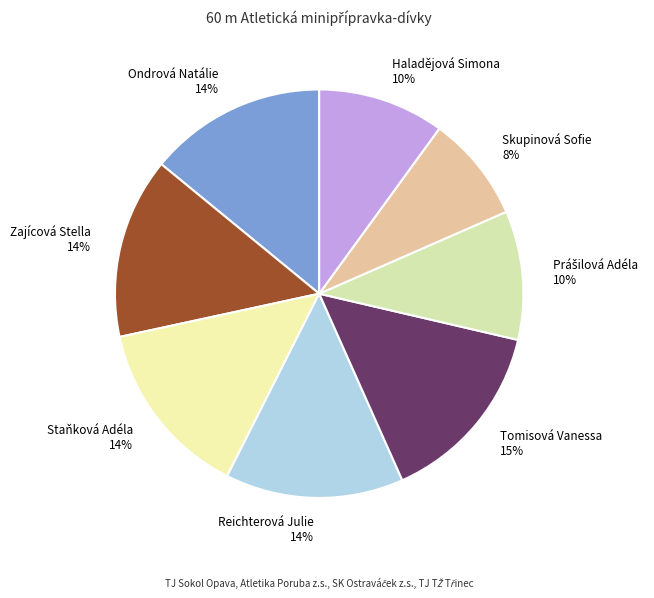

The Staňková Adéla slice represents 14% of the pie. True or false?

True